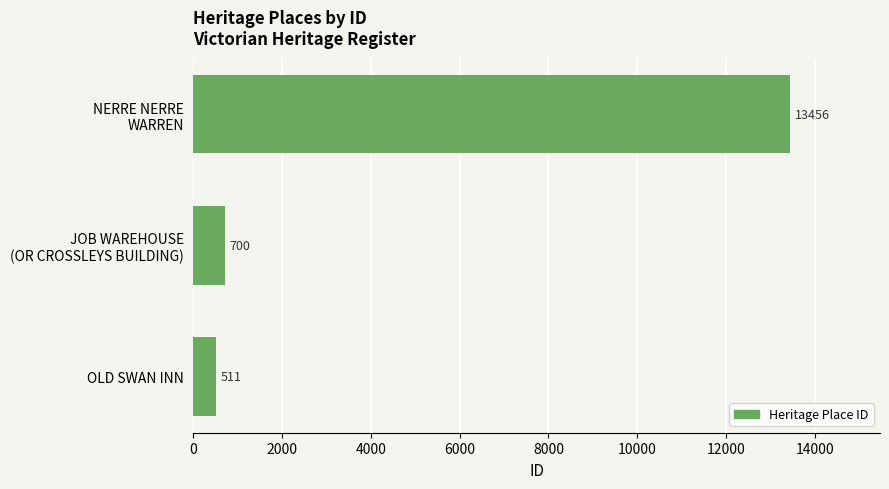

What is the minimum value shown in the chart?

511